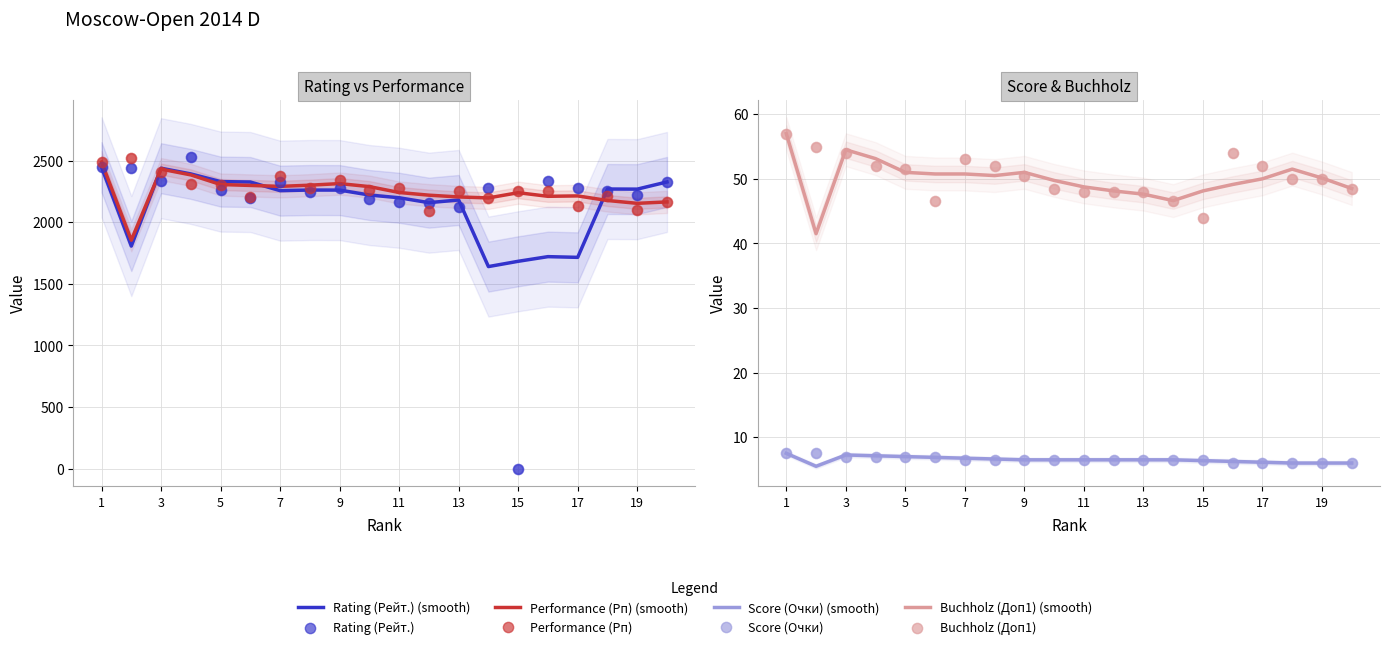

What are all the series names shown in the legend?

Rating (Рейт.), Performance (Рп), Score (Очки), Buchholz (Доп1)